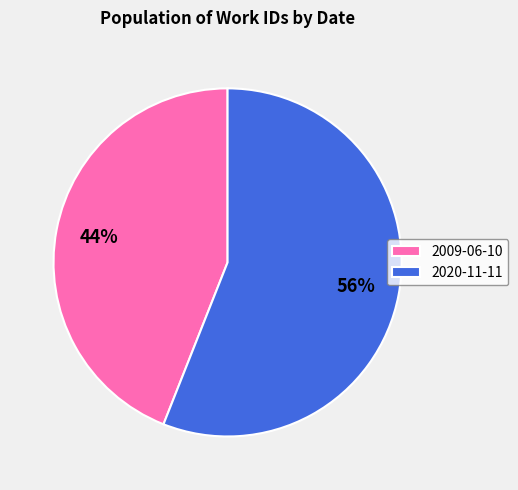

Which category accounts for the majority?

2020-11-11